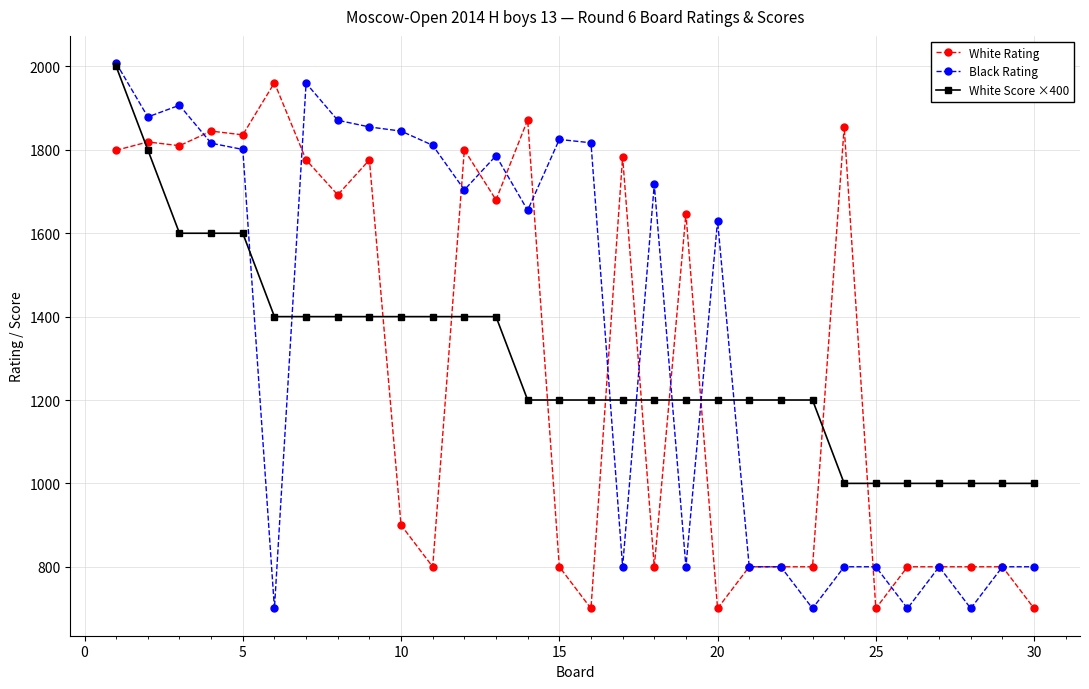

How many intersections are there between White Rating and White Score ×400?

10